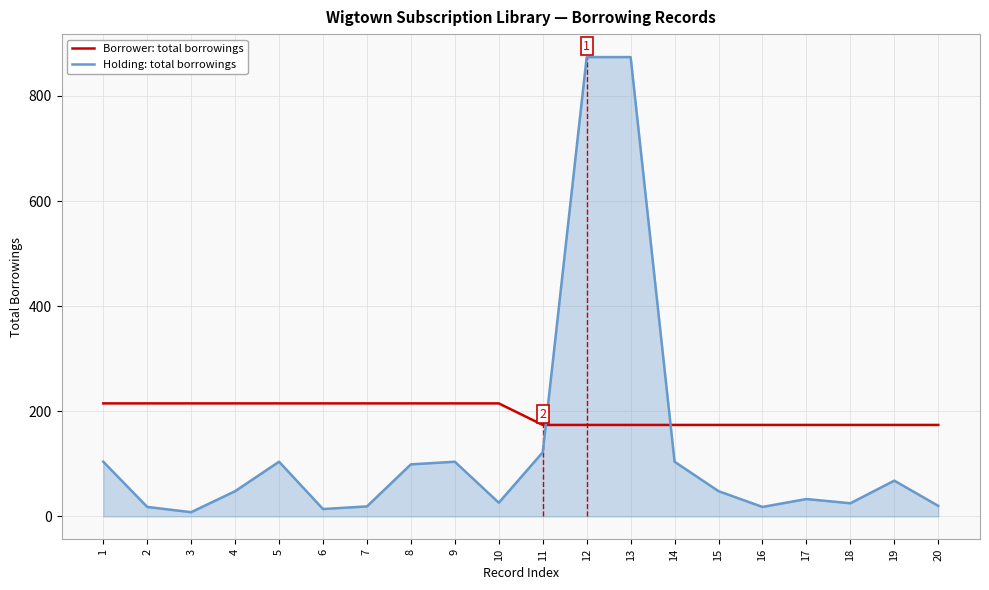

How many Borrower: total borrowings values are between 174 and 215?

20